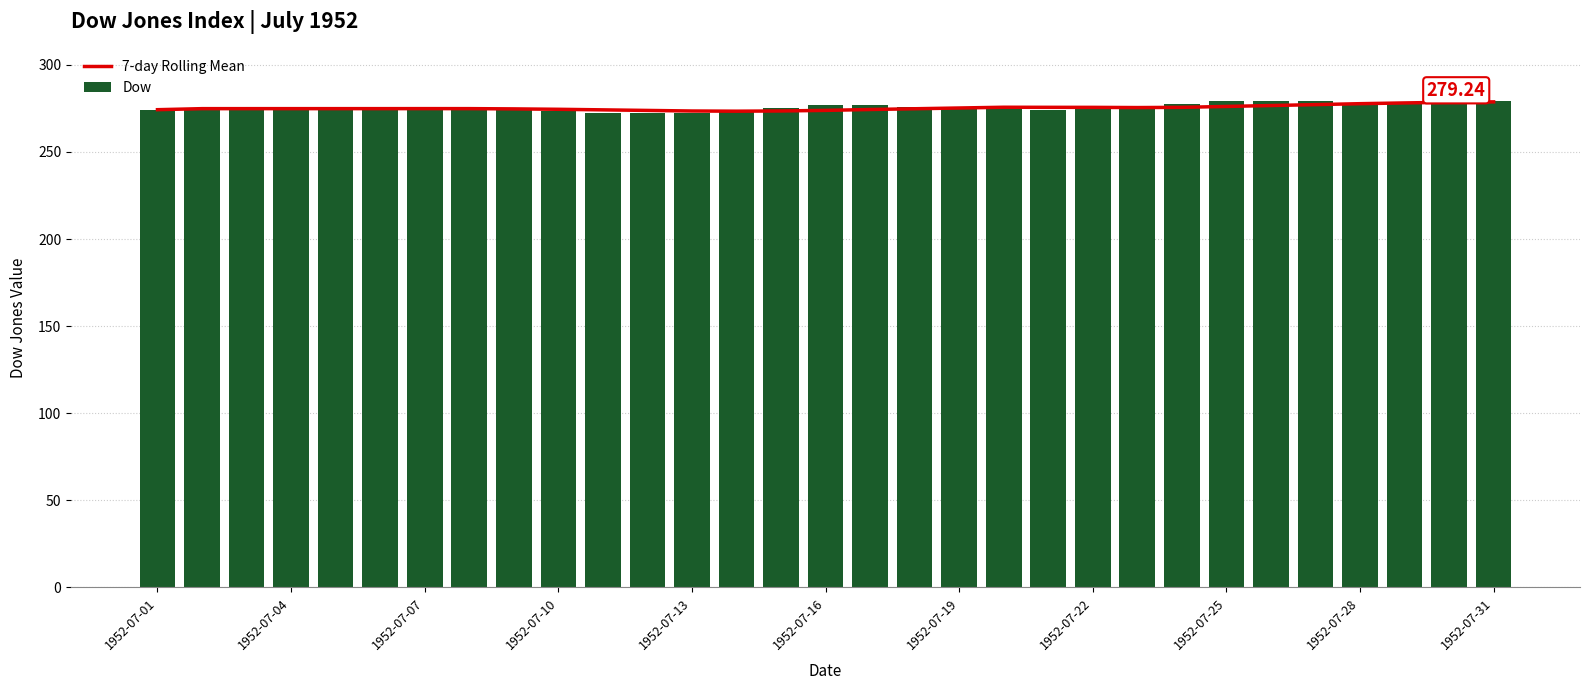

How many data points in 7-day Rolling Mean are above 274?

26